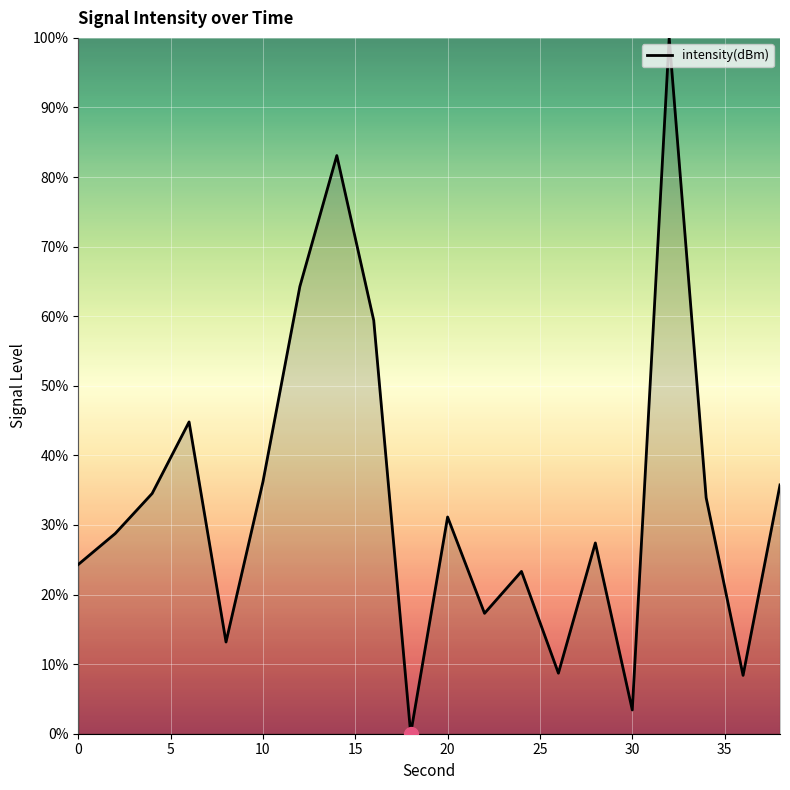

What is the difference between the maximum and minimum values?

100.0